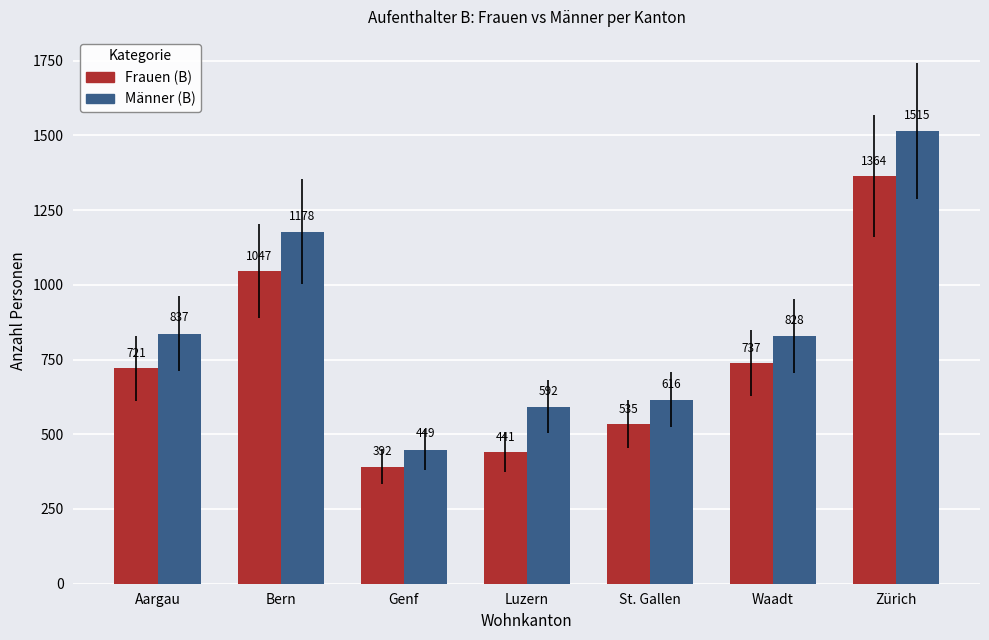

What are all the series names shown in the legend?

Frauen (B), Männer (B)